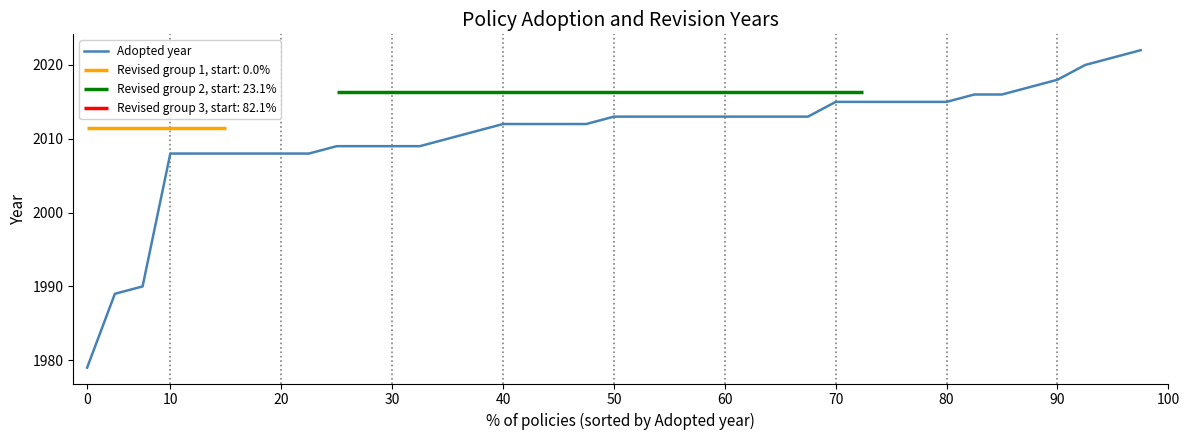

Reading left to right, what are all the values shown in this chart?

1979	1989	1990	2008	2008	2008	2008	2008	2008	2009	2009	2009	2009	2010	2011	2012	2012	2012	2012	2013	2013	2013	2013	2013	2013	2013	2013	2015	2015	2015	2015	2015	2016	2016	2017	2018	2020	2021	2022